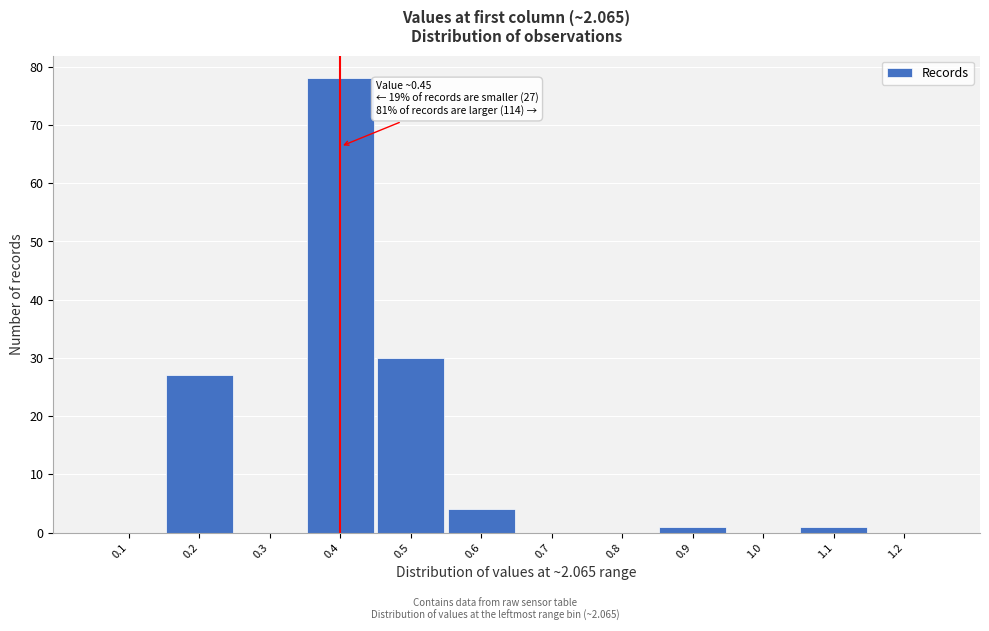

Reading left to right, transcribe all the data shown in this chart.

0.1=0	0.2=27	0.3=0	0.4=78	0.5=30	0.6=4	0.7=0	0.8=0	0.9=1	1.0=0	1.1=1	1.2=0